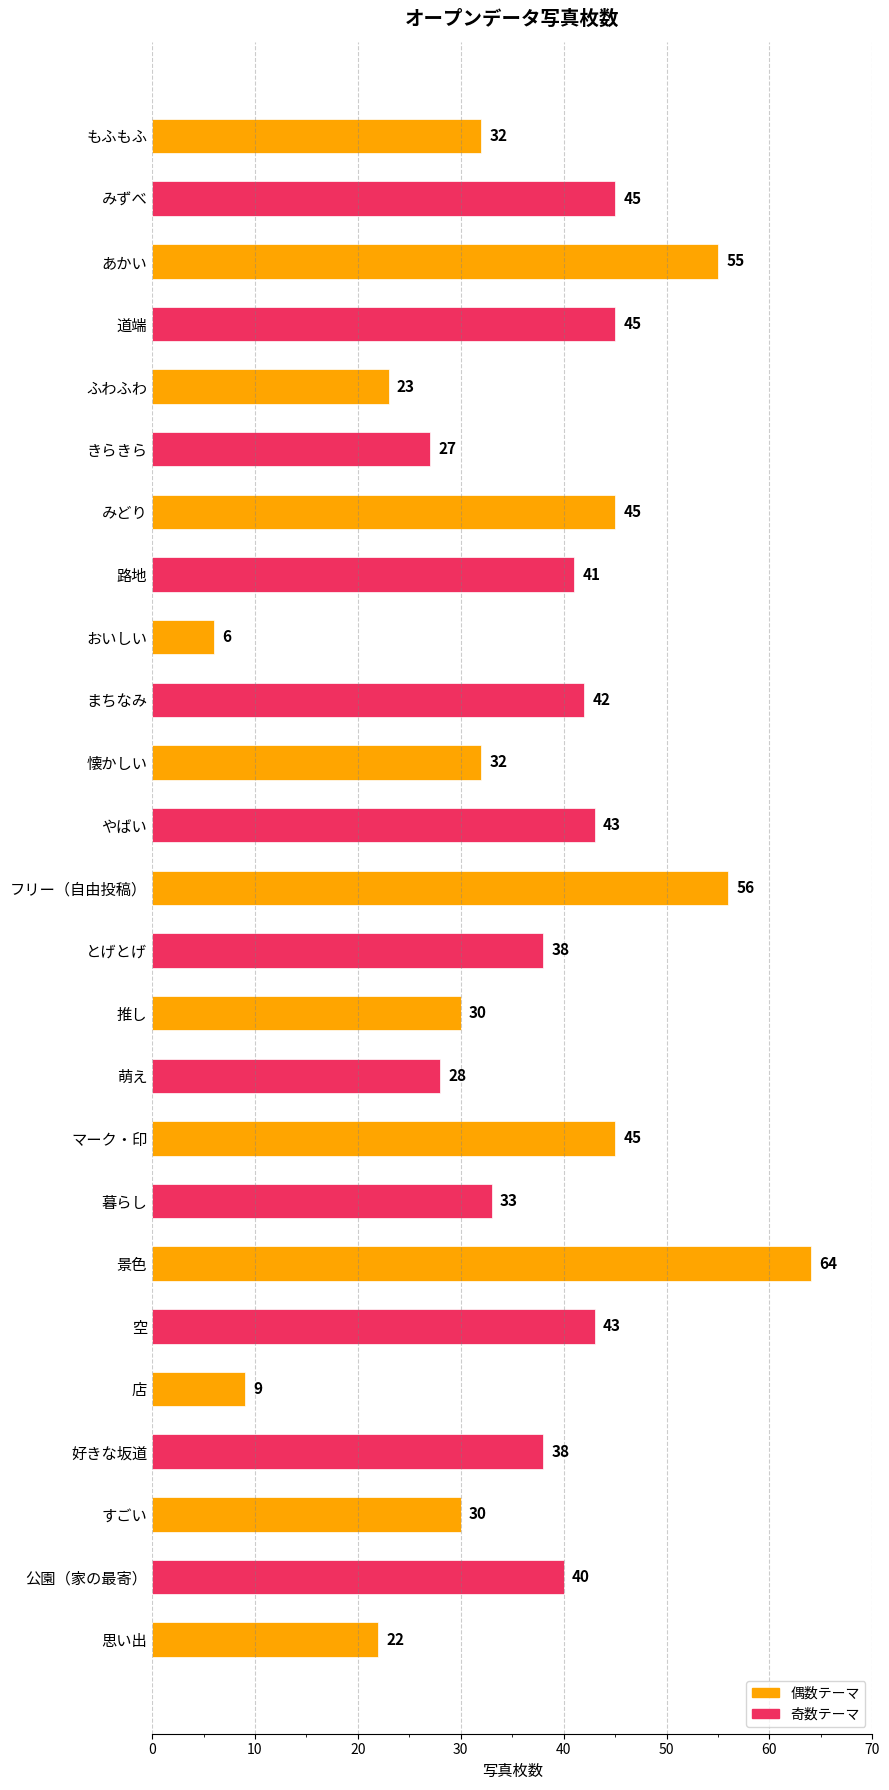

True or false: the data shows 22 at 思い出.

True